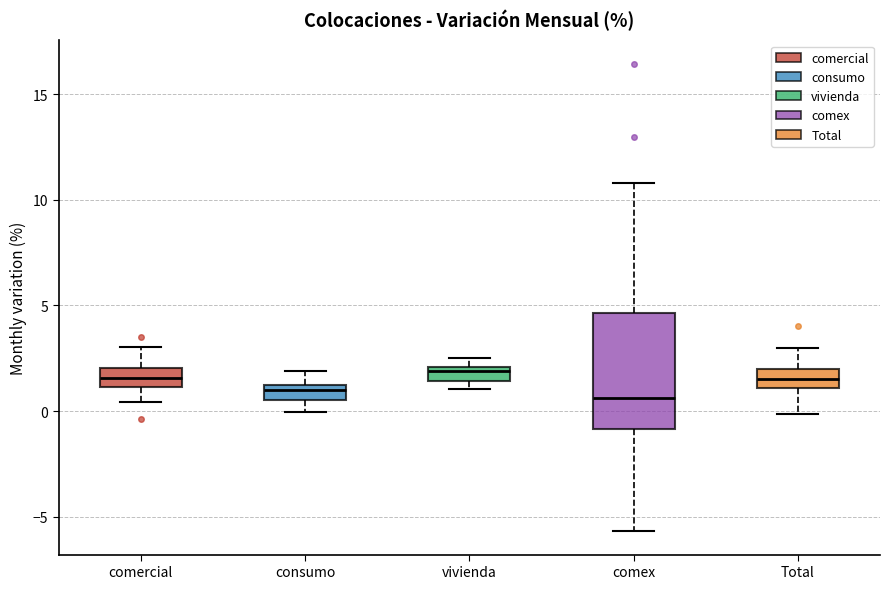

Comparing the boxes themselves (not the whiskers), which one is the tallest?

comex